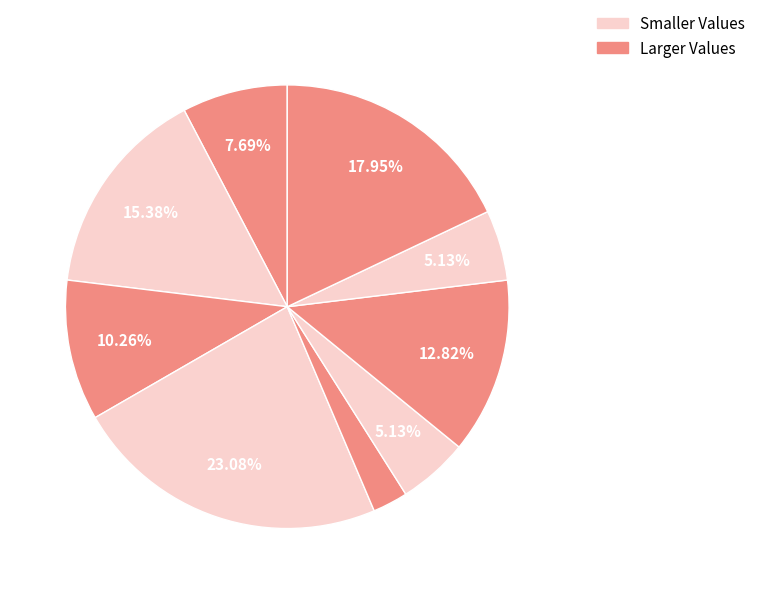

How many slices are in this pie chart?

9